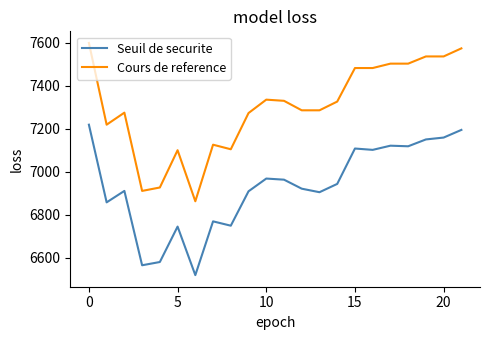

At how many categories does at least one series exceed 6698?

22